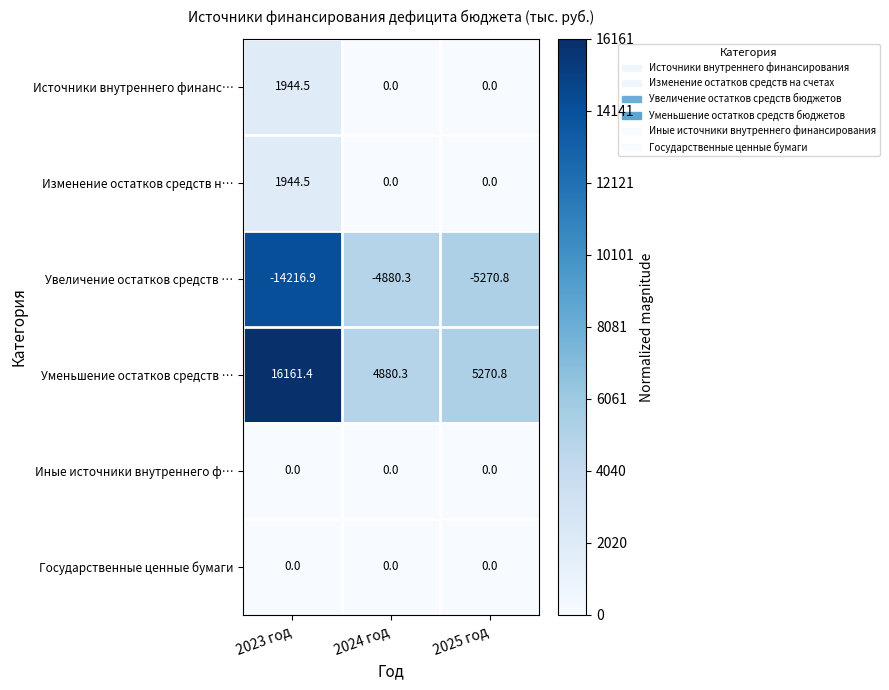

Reading left to right, list all the values displayed in this chart.

Источники внутреннего финанс…: 2023 год=1944.5	2024 год=0.0	2025 год=0.0
Изменение остатков средств н…: 2023 год=1944.5	2024 год=0.0	2025 год=0.0
Увеличение остатков средств …: 2023 год=-14216.9	2024 год=-4880.3	2025 год=-5270.8
Уменьшение остатков средств …: 2023 год=16161.4	2024 год=4880.3	2025 год=5270.8
Иные источники внутреннего ф…: 2023 год=0.0	2024 год=0.0	2025 год=0.0
Государственные ценные бумаги: 2023 год=0.0	2024 год=0.0	2025 год=0.0